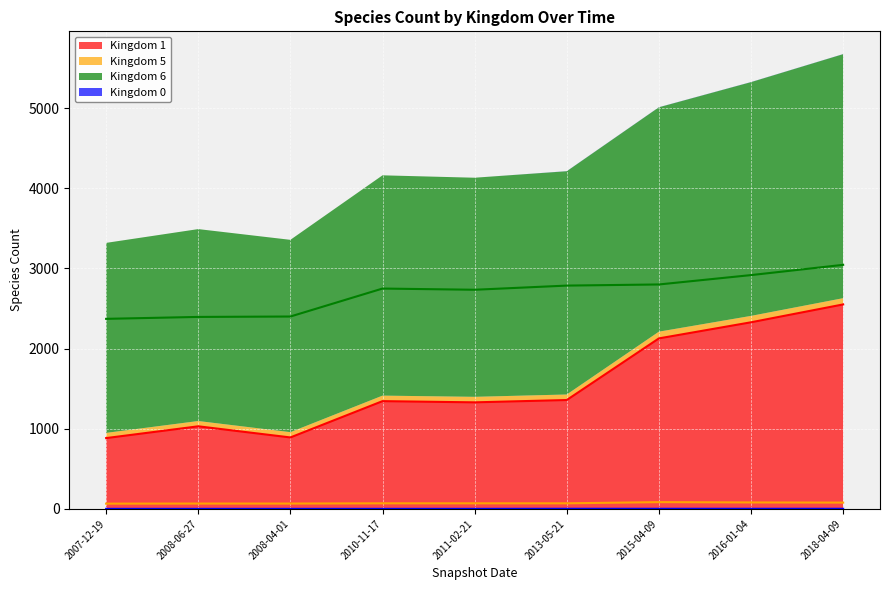

Where is the first local maximum for Kingdom 1 (line)?

2008-06-27